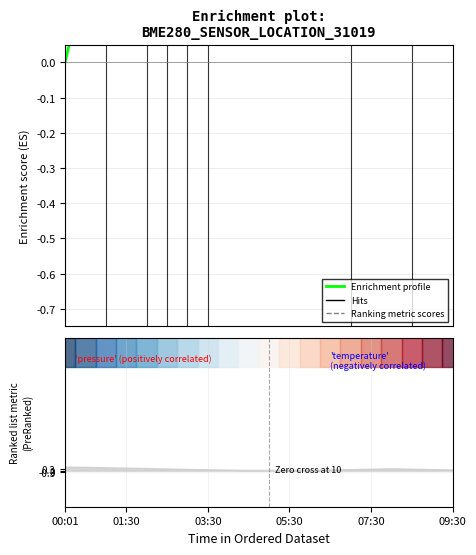

What is the label of the 6th point from the left?

09:30